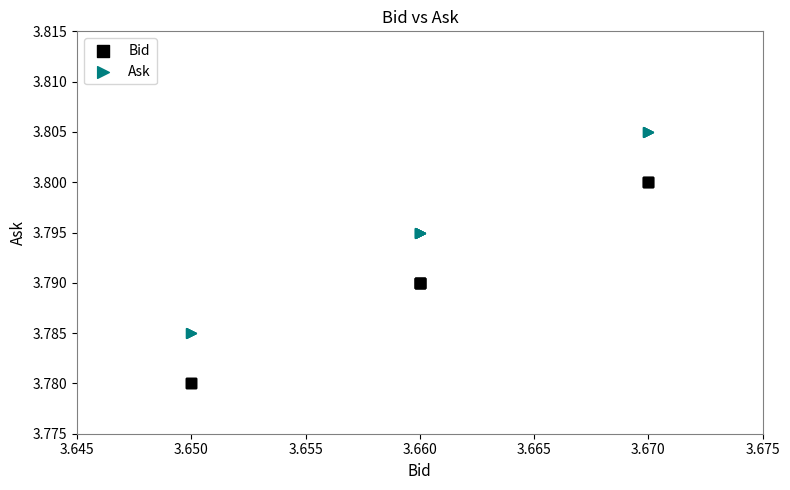

Which series reaches the maximum Y coordinate?

Ask